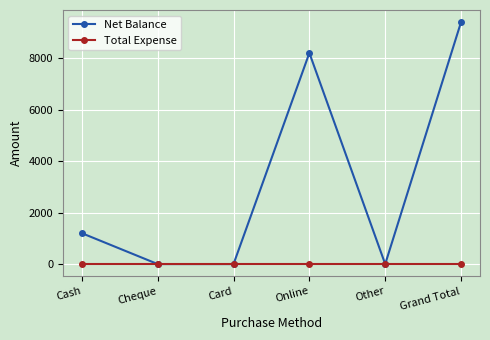

Does the chart have visible grid lines?

Yes